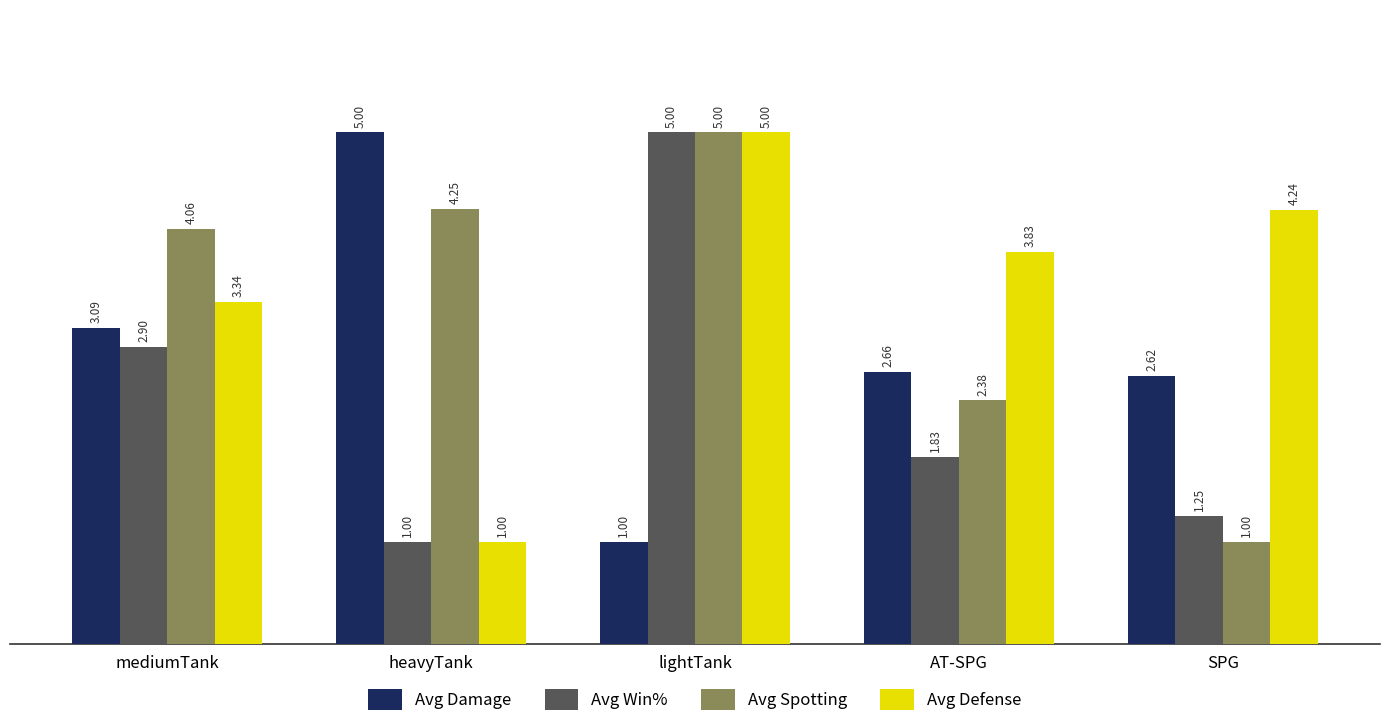

Which category has the highest value in the Avg Spotting series?

lightTank